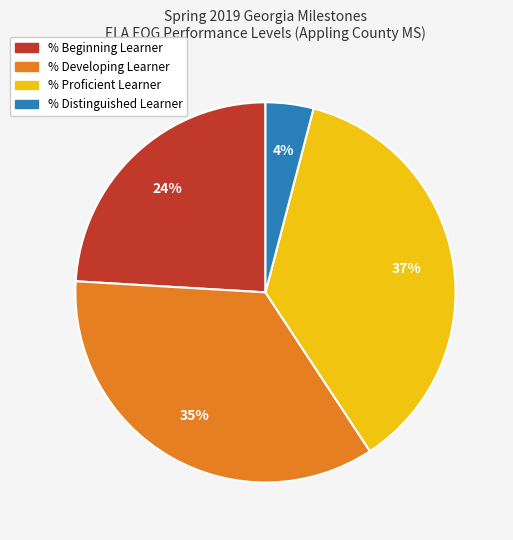

Does % Developing Learner account for over 50% of the chart?

No